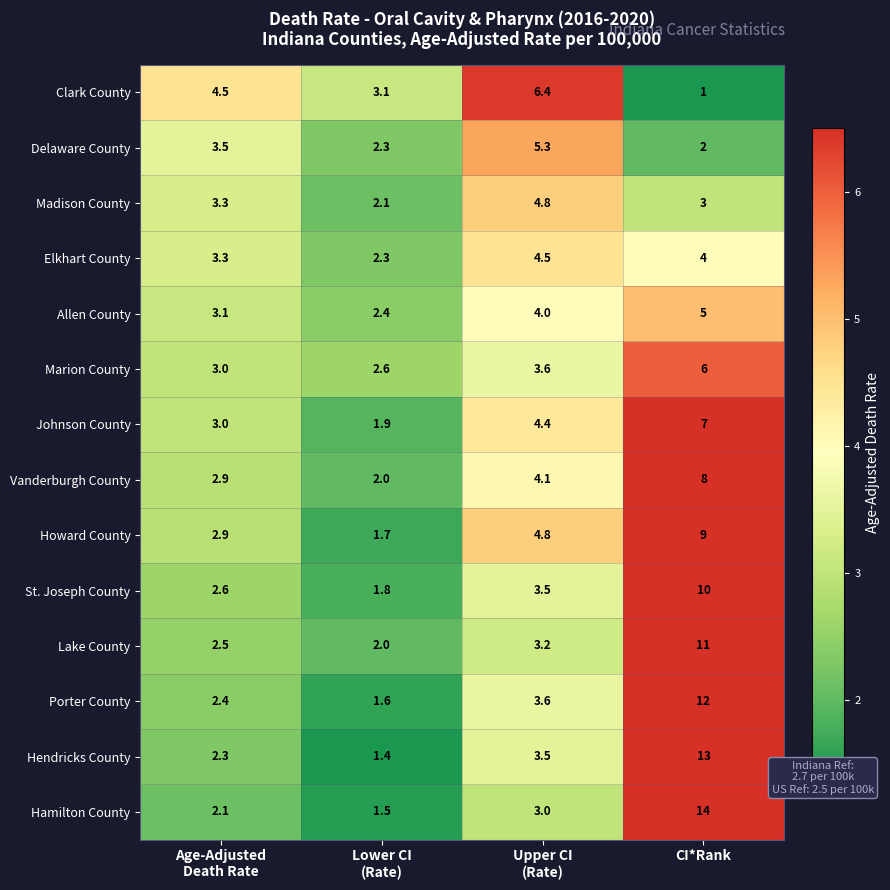

At which category is the sum across all series the highest?

CI*Rank